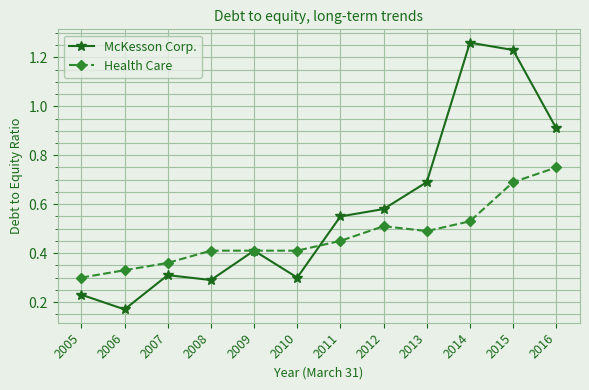

Rank the series at 2006 from lowest to highest value.

McKesson Corp., Health Care